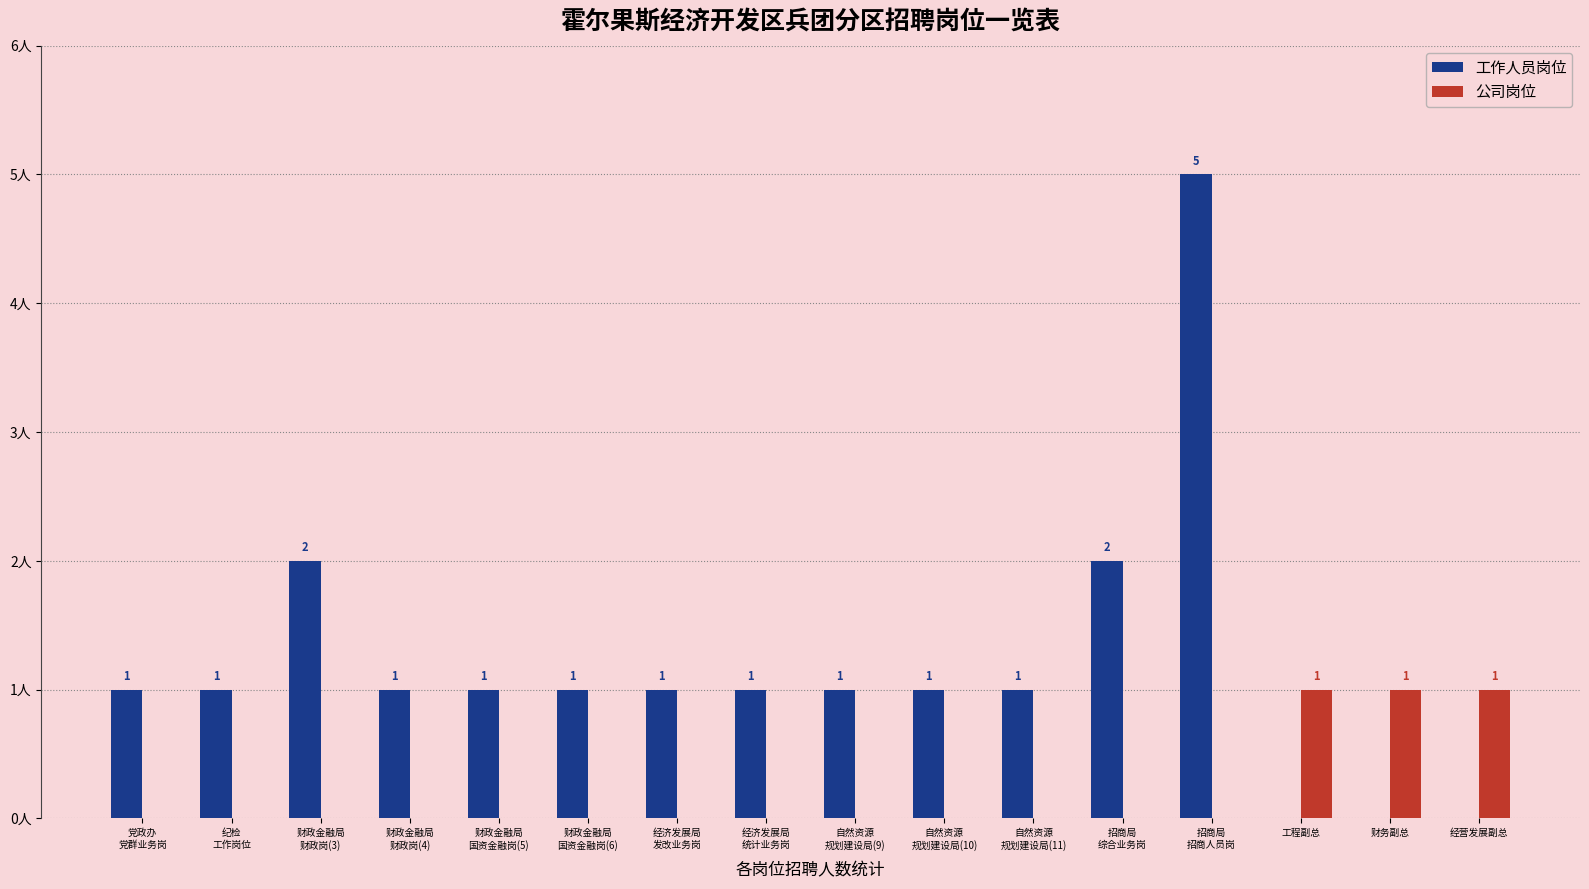

Which series has the largest total across all categories?

工作人员岗位